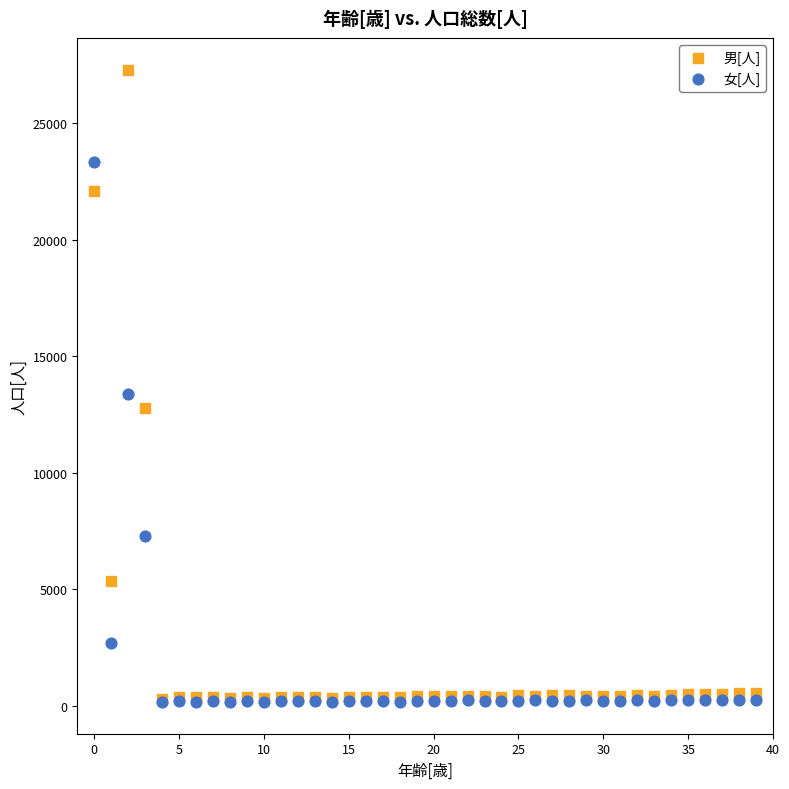

In the 女[人] series, what Y value is closest to 11738?

13354